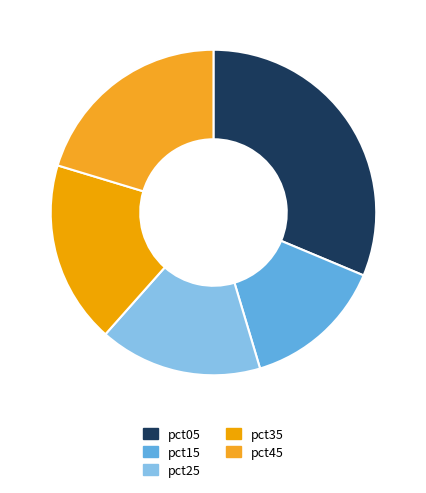

How many slices are in this pie chart?

5